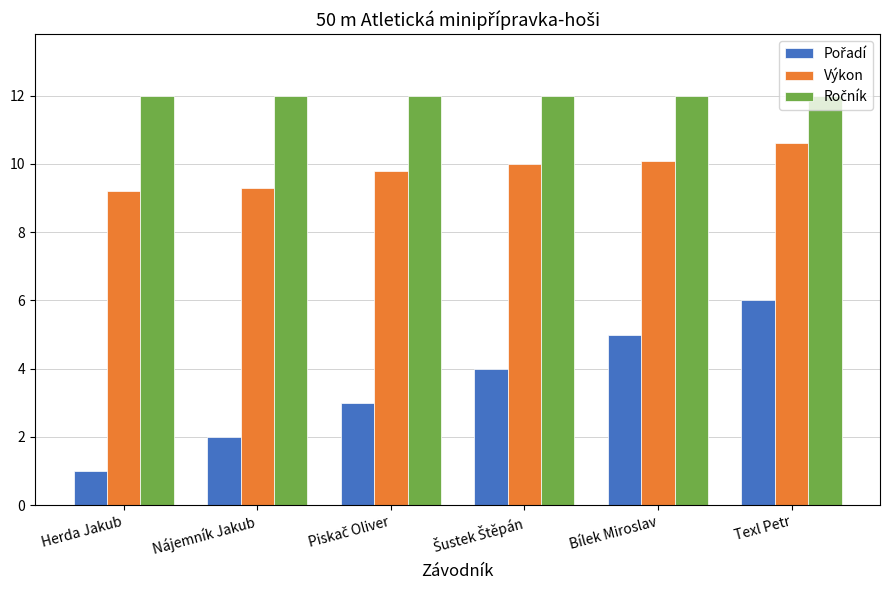

What is the difference between the second highest and second lowest values in the Výkon series?

0.8